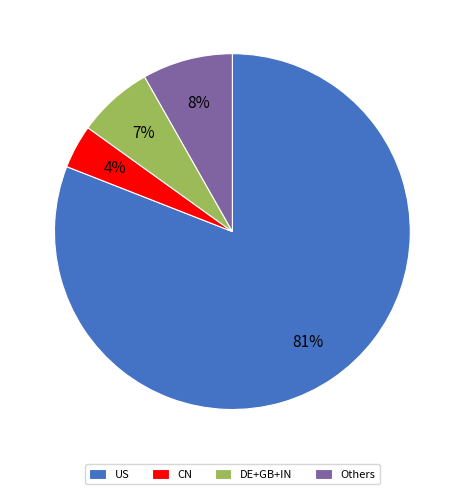

Does any single category account for the majority?

Yes